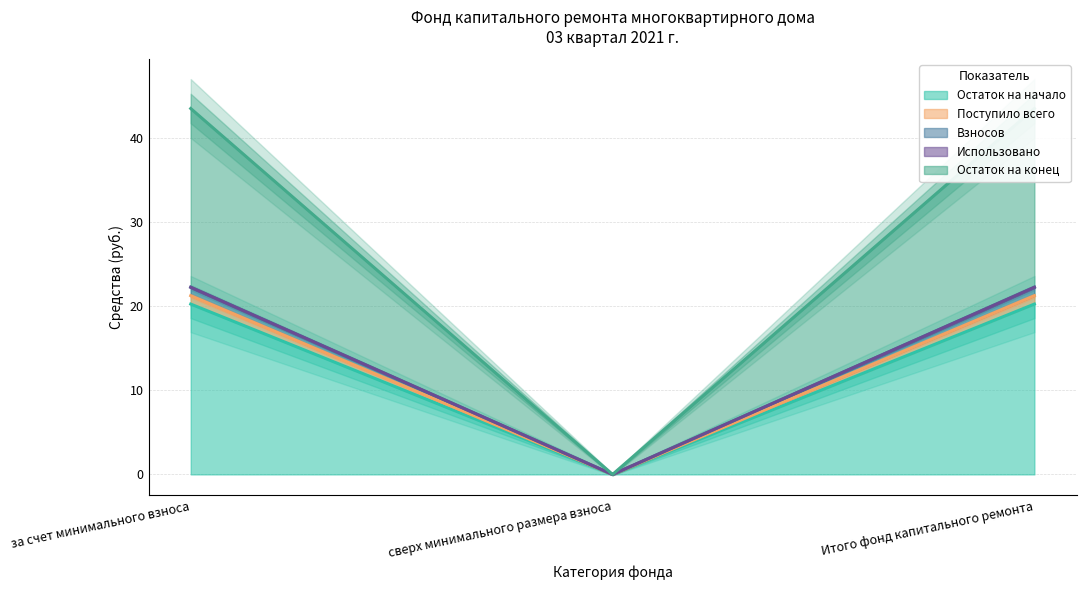

What is the difference between the maximum and minimum values in the Остаток на начало series?

20.3